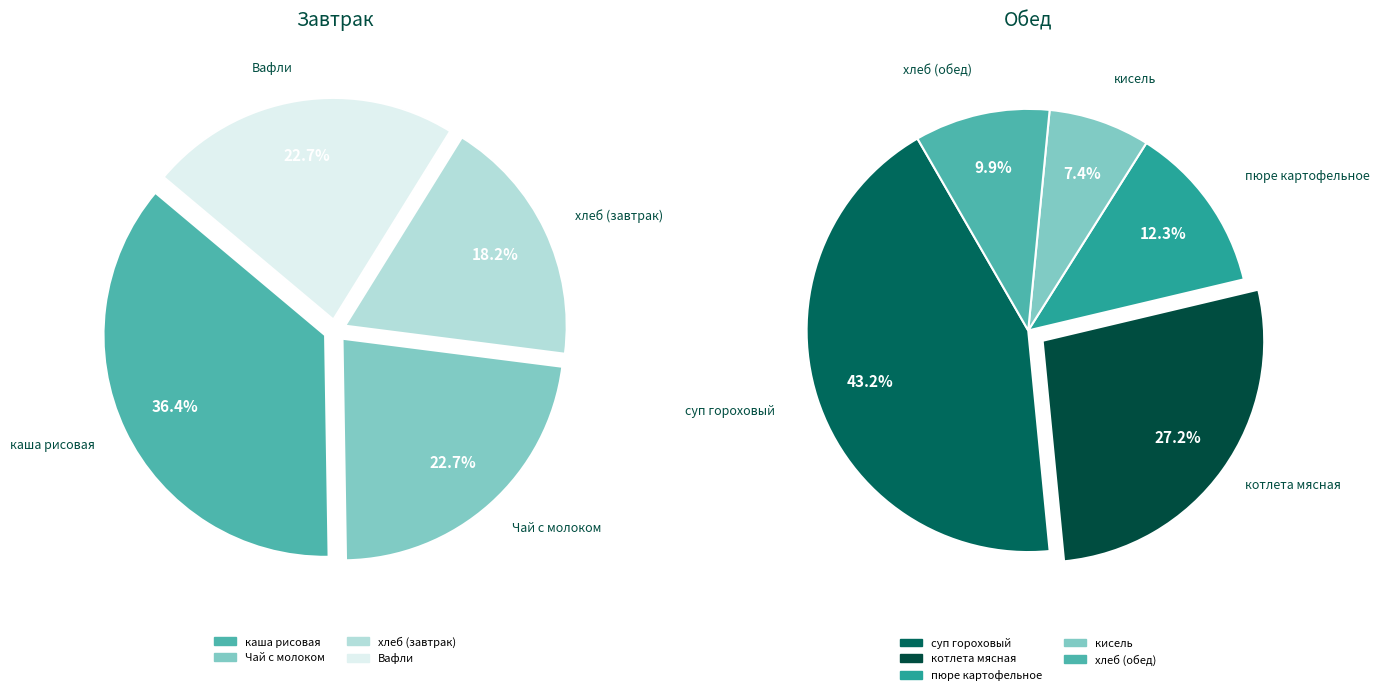

Is it true that хлеб (завтрак) is 1% of the pie?

False